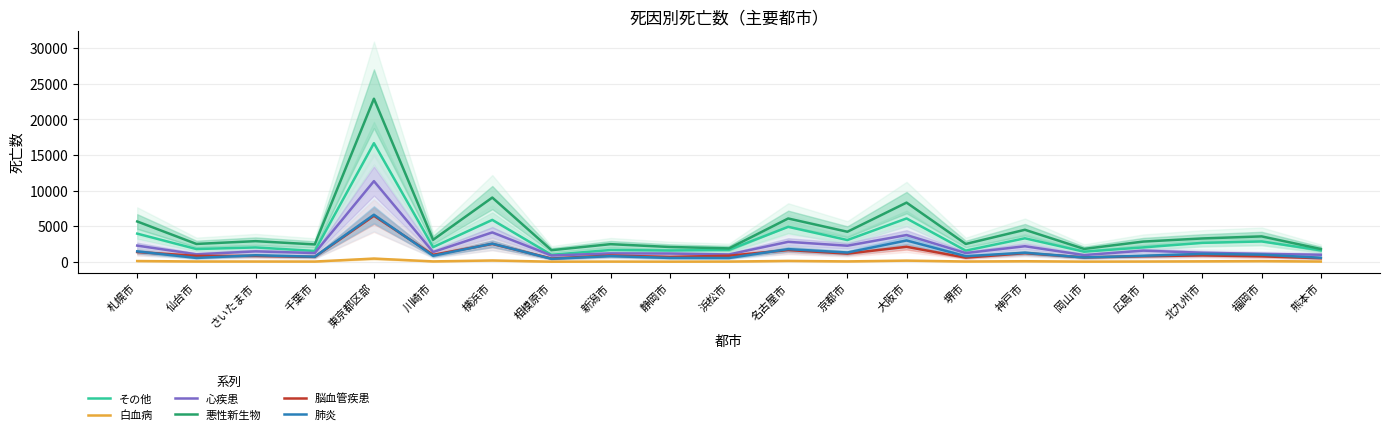

True or false: 心疾患 and 脳血管疾患 intersect in this chart.

False